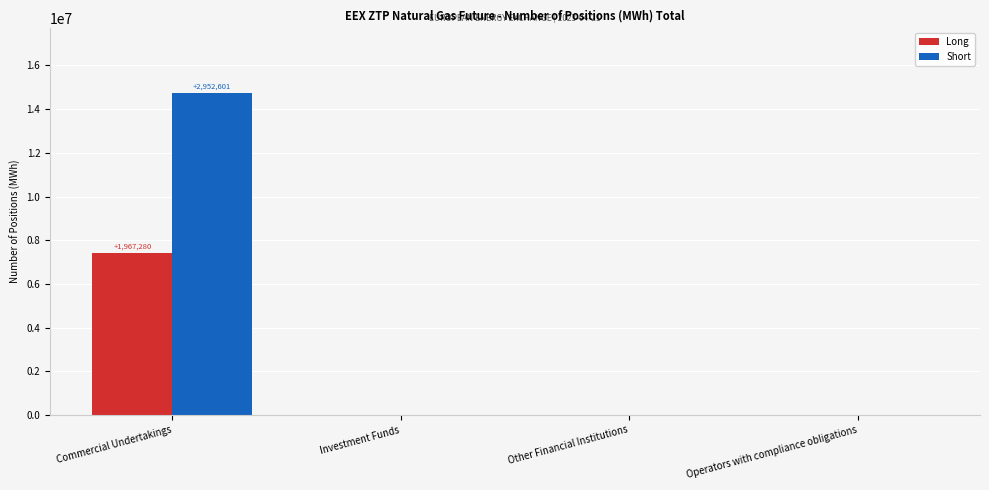

Which series changed the most between Commercial Undertakings and Investment Funds?

Short